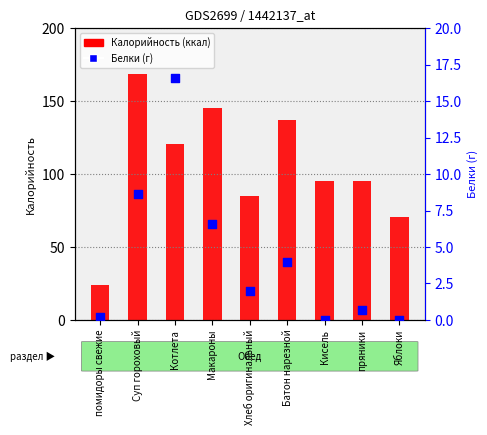

Which series reaches the minimum Y coordinate?

Белки (г)